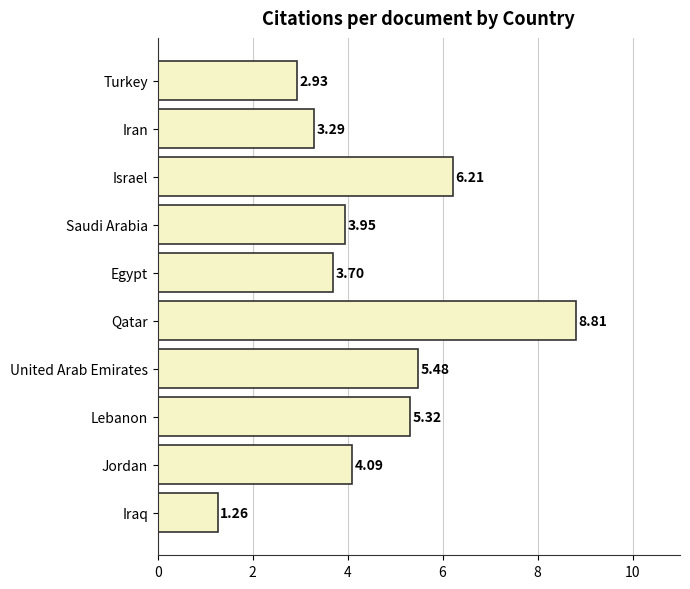

Are the bars grouped side by side (vs. stacked)?

No